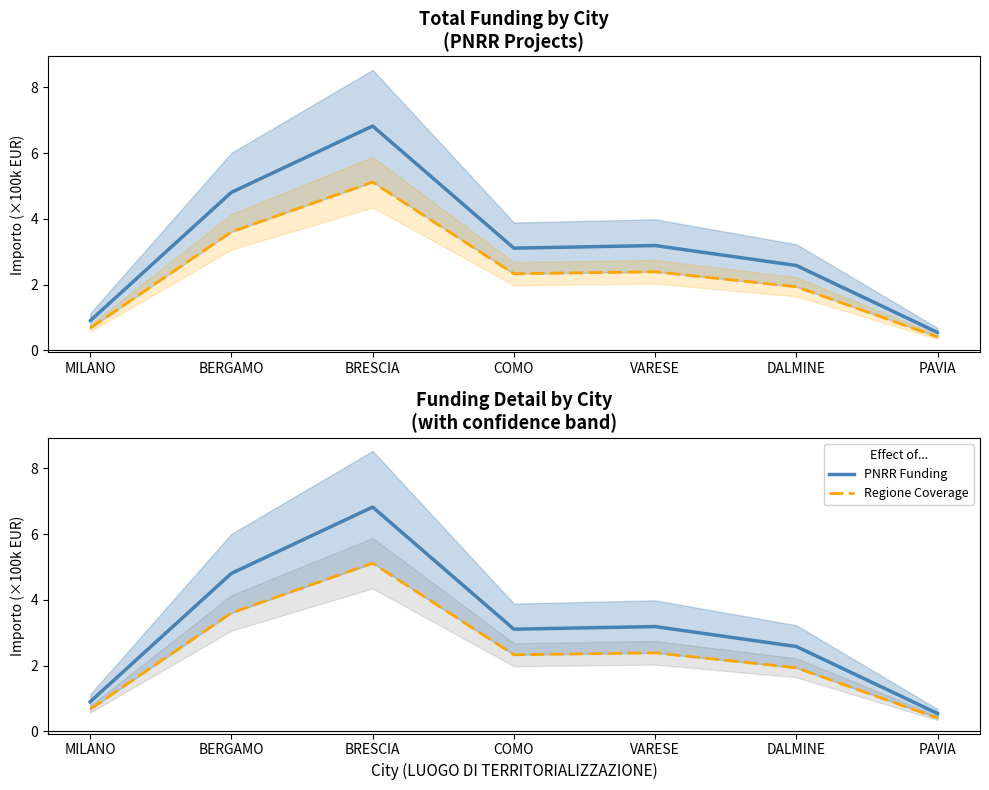

What is the difference between the maximum and minimum values in the Regione Coverage series?

4.7